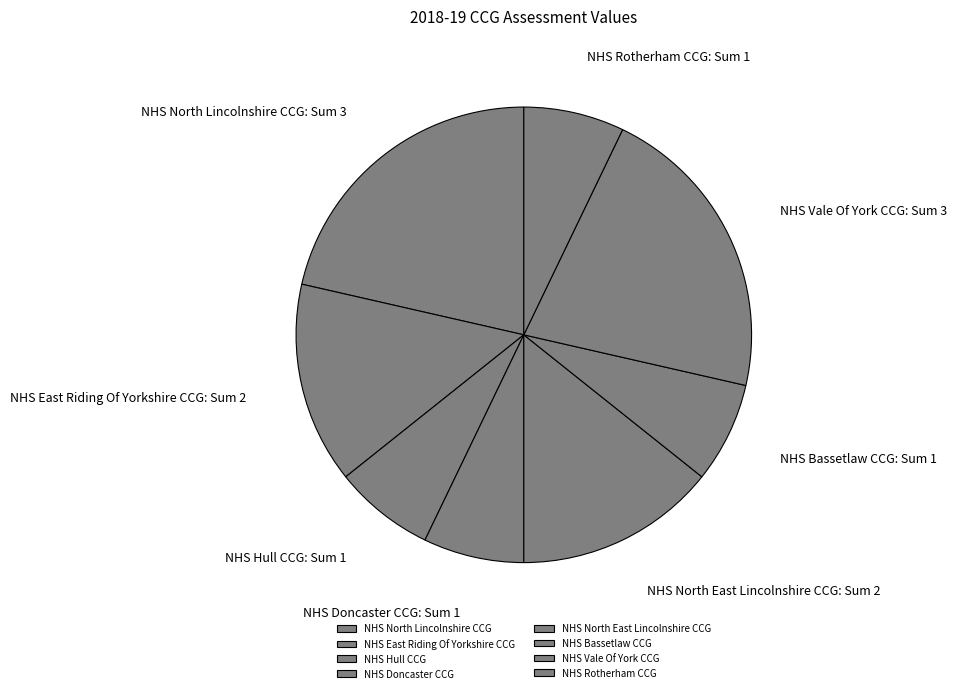

How many slices are in this pie chart?

8